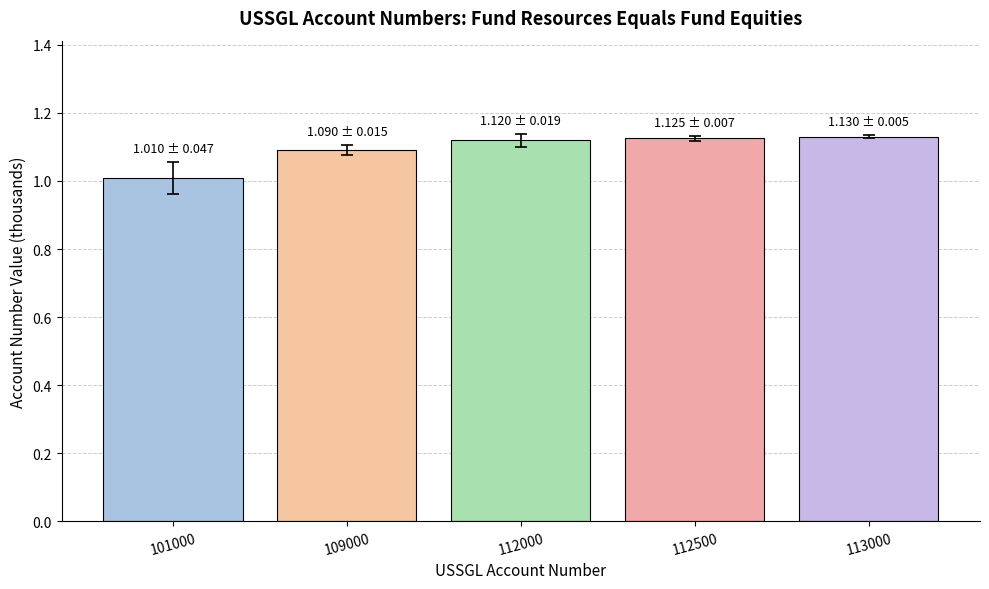

Which category has the lowest value across all series?

101000